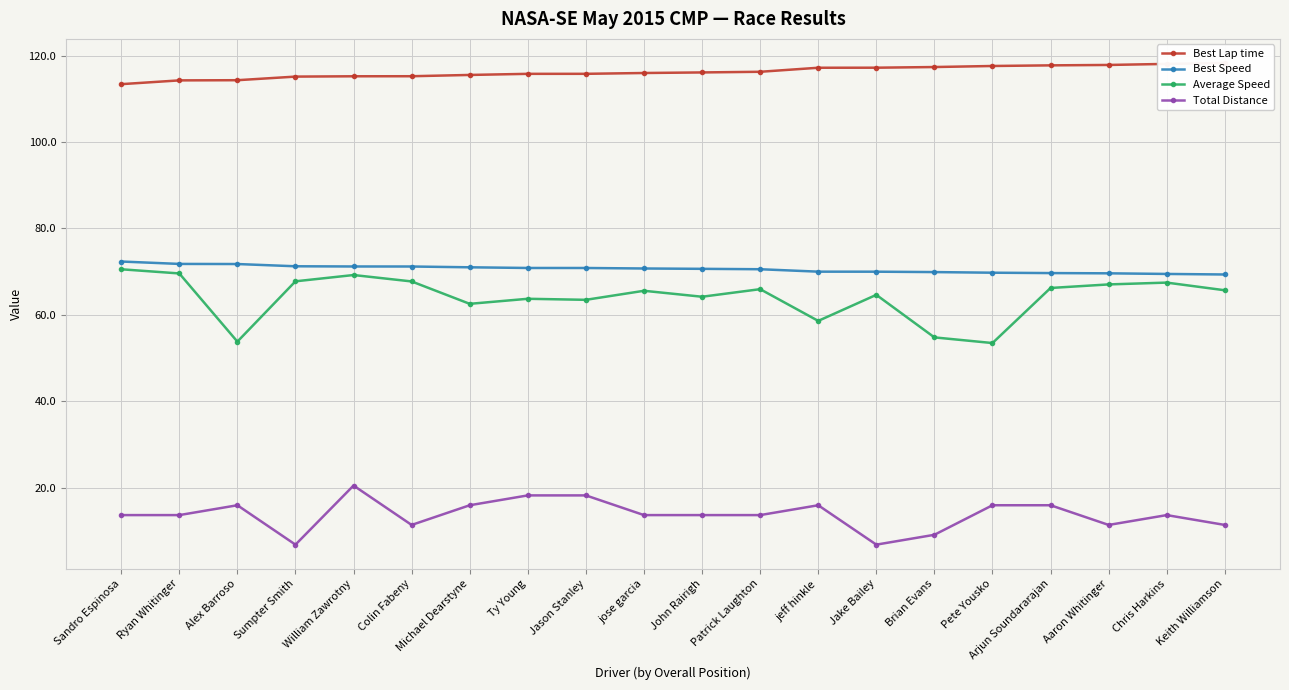

What is the difference between the maximum and minimum values in the Total Distance series?

13.7